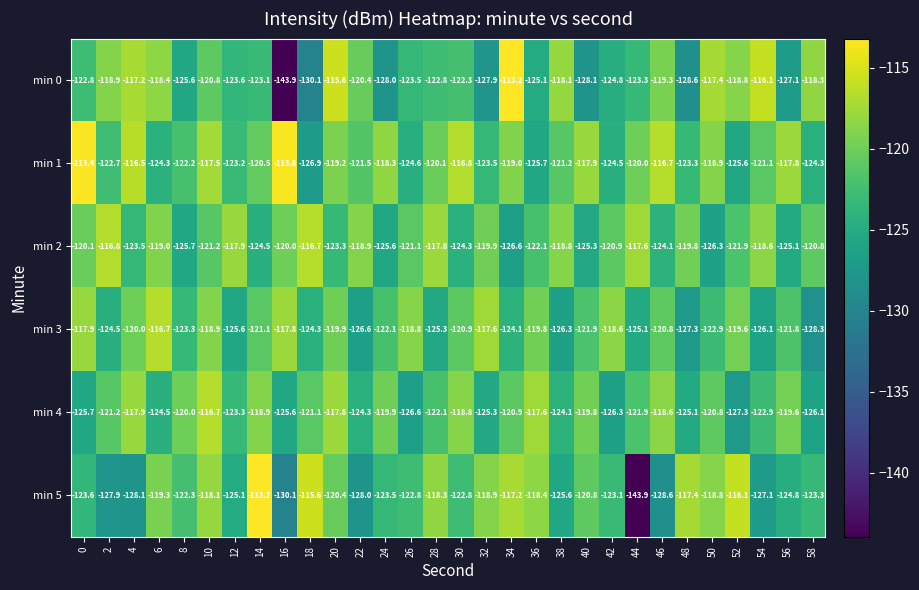

Which category has the lowest value in the min 4 series?

52